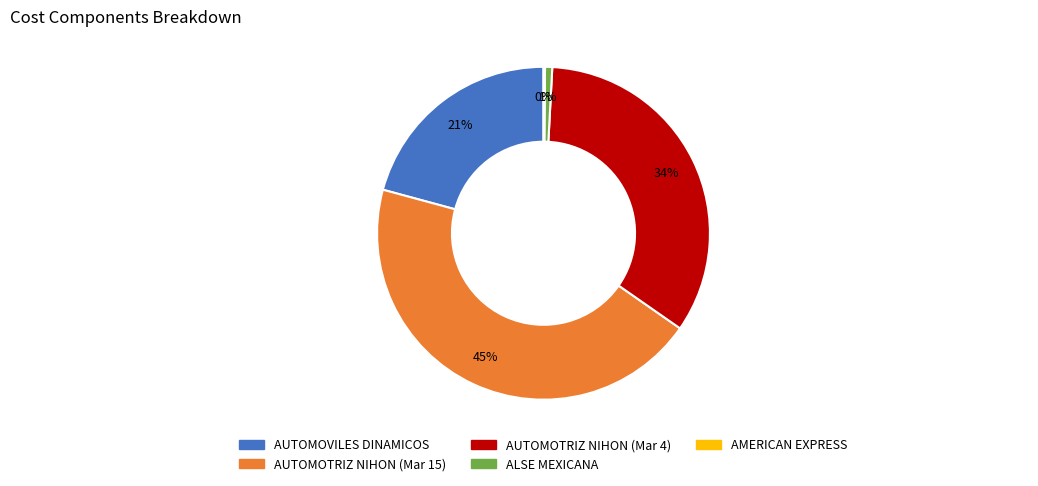

Does any single category account for the majority?

No